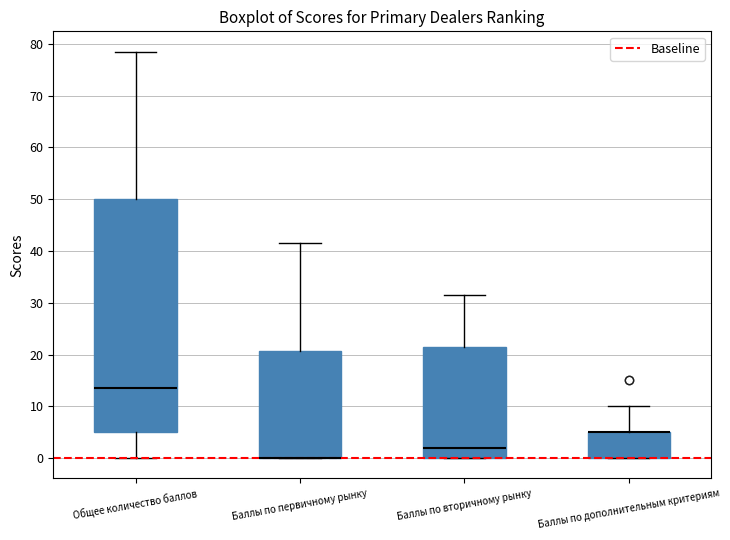

Comparing the boxes themselves (not the whiskers), which one is the tallest?

Общее количество баллов